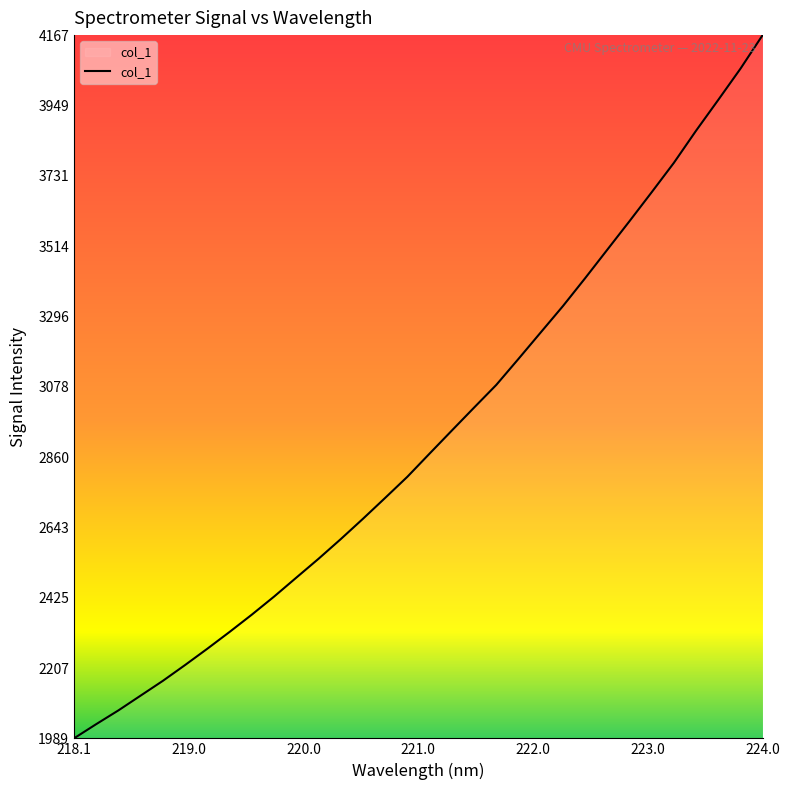

What is the greatest value displayed?

4166.9